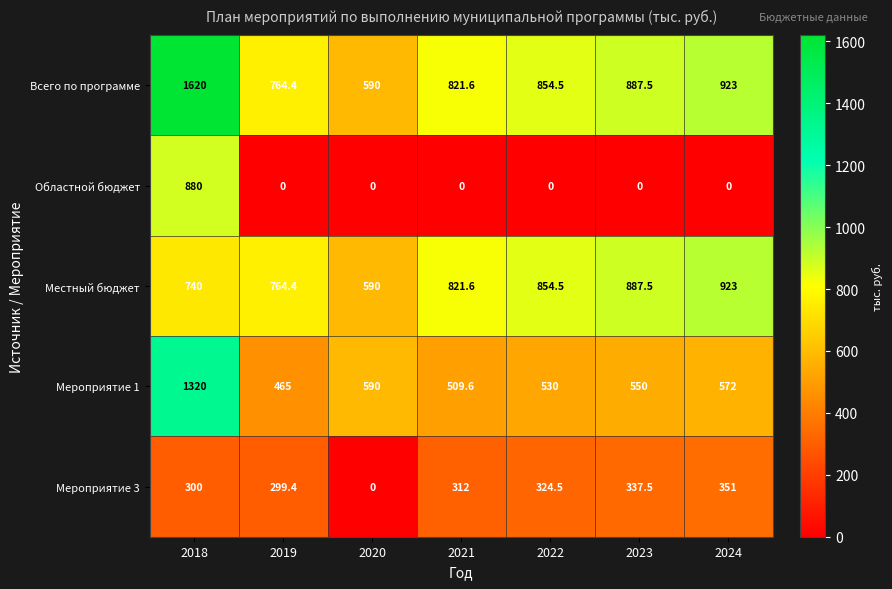

Rank the series by their maximum value, from highest to lowest.

Всего по программе, Мероприятие 1, Местный бюджет, Областной бюджет, Мероприятие 3